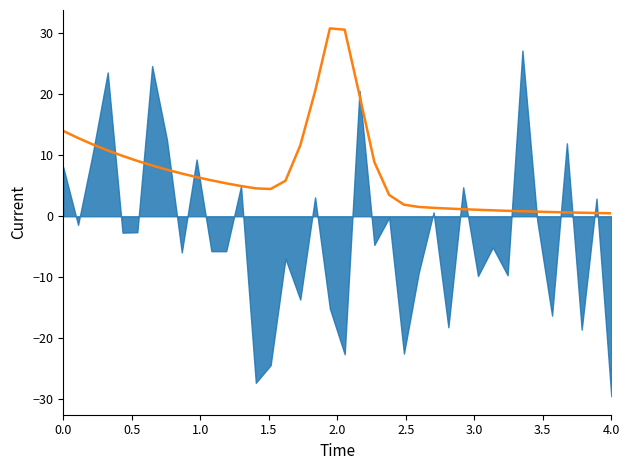

Is it true that the value at 4.0 is 9.4?

False